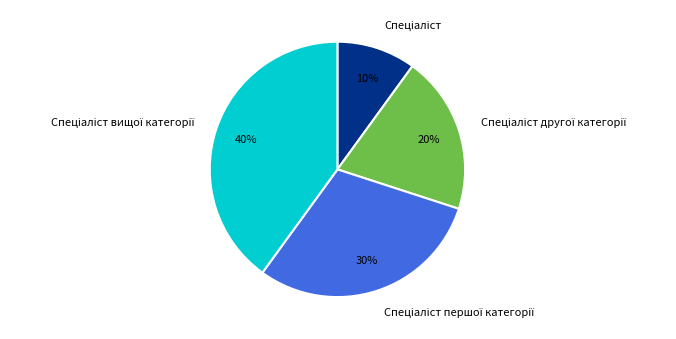

Does any single category account for the majority?

No